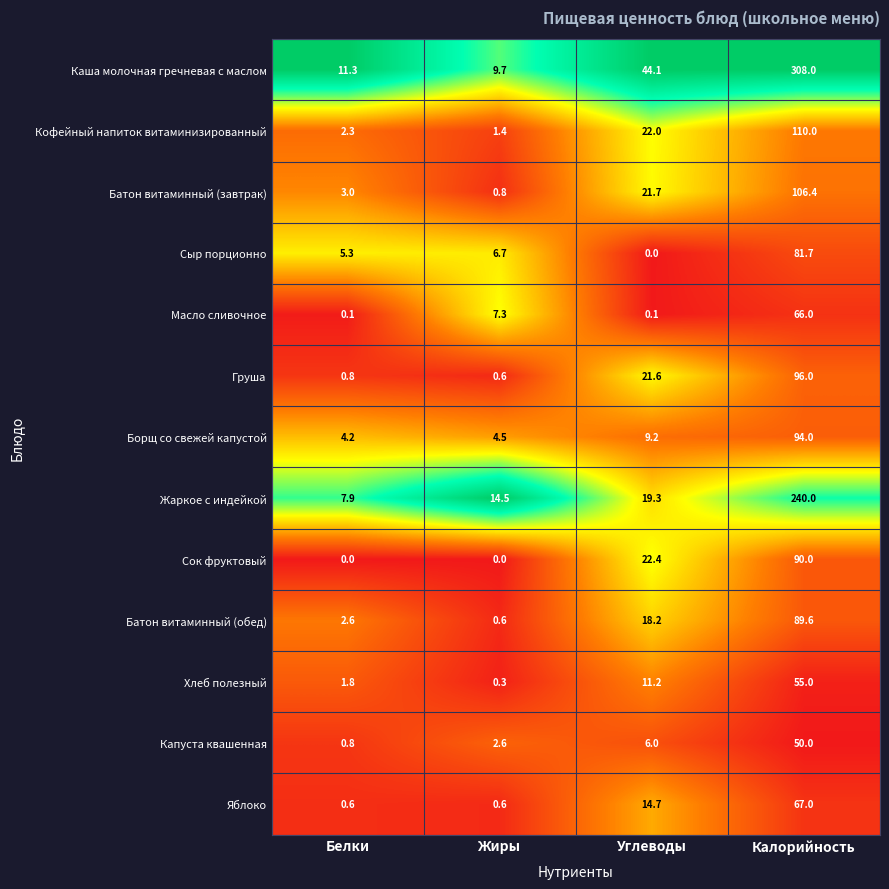

What is the difference between the maximum and minimum values in the Батон витаминный (завтрак) series?

105.6